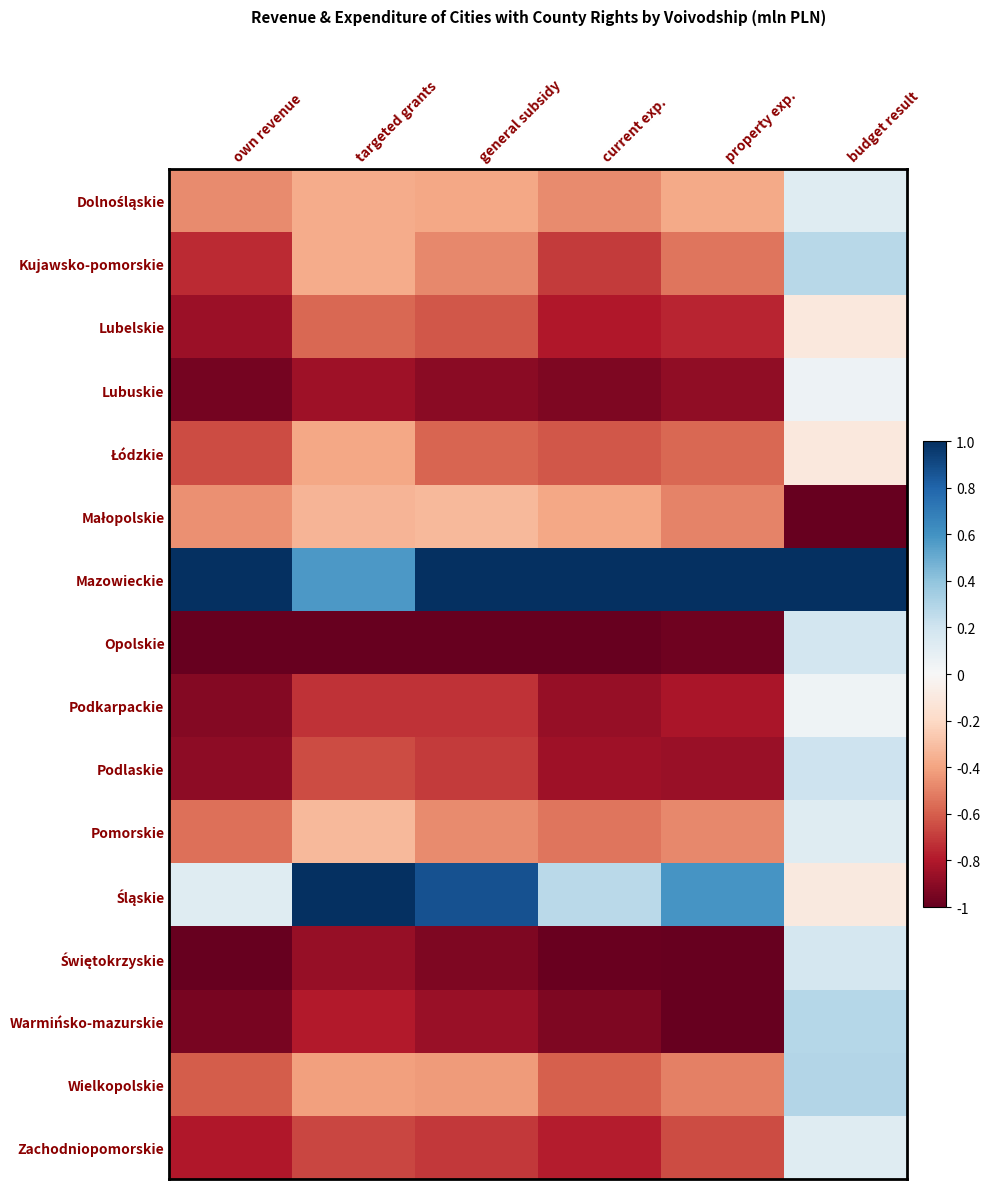

How many categories are shown in the chart?

6